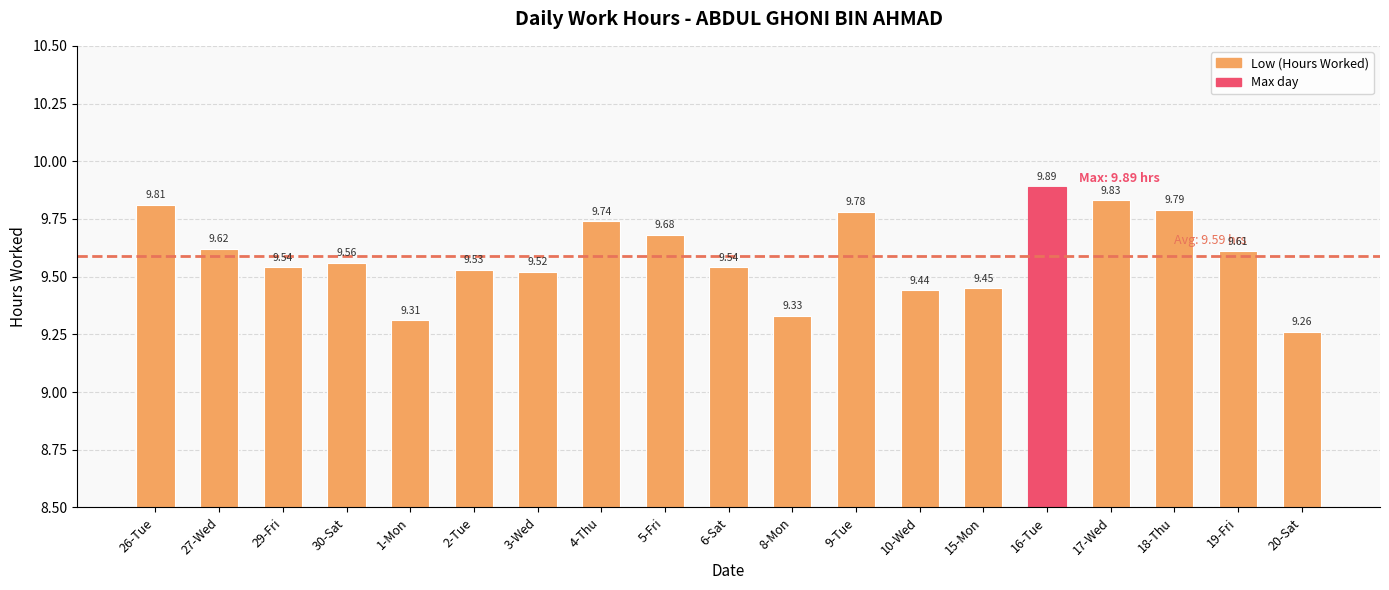

The chart shows a value of 3.7 at 9-Tue. True or false?

False